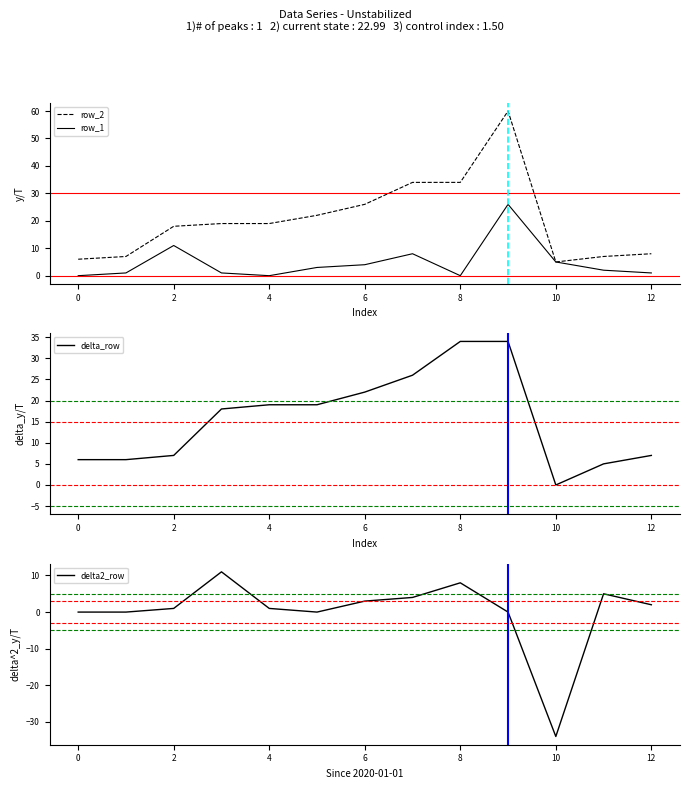

How many interior local peaks does the row_1 series have?

3